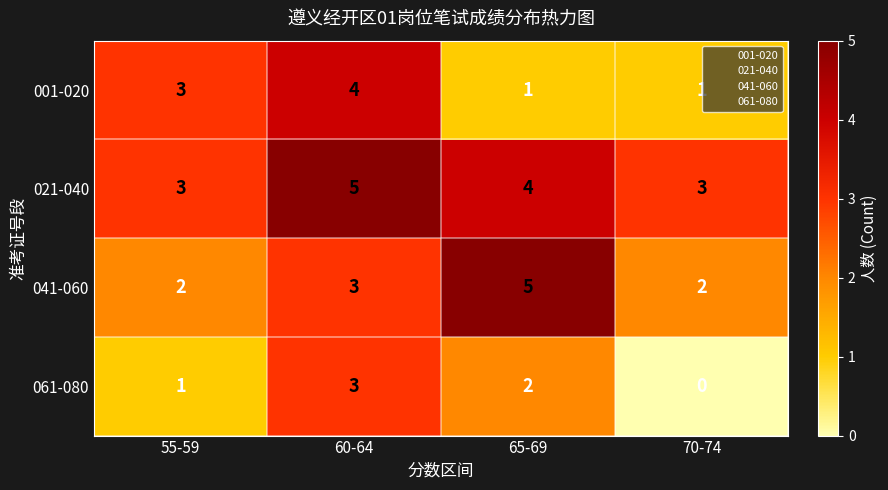

What is the difference between the highest and lowest values at 70-74?

3